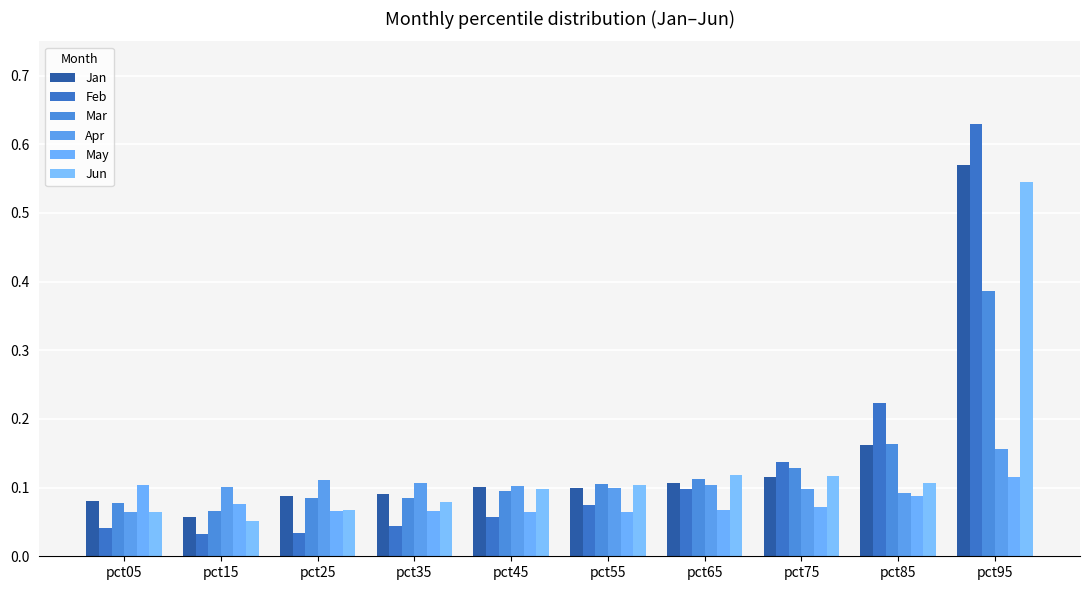

How many distinct data groups are displayed?

6